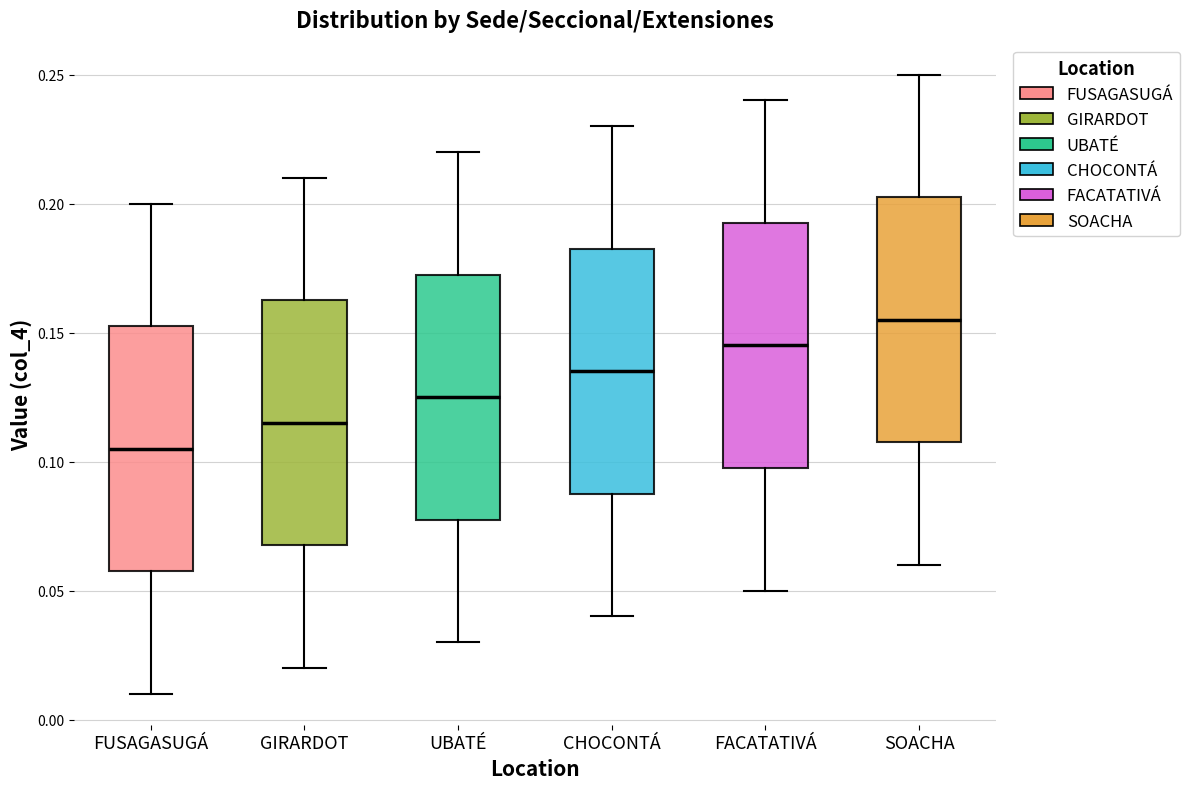

Reading left to right, transcribe this box plot: for each box, give where its median line is, the range the box spans, and where its two whiskers end, as read against the y-axis. The values are not printed on the chart, so give them approximately, as read against the axis.

FUSAGASUGÁ: median 0.105, box 0.060 to 0.155, whiskers 0.010 to 0.200
GIRARDOT: median 0.115, box 0.070 to 0.165, whiskers 0.020 to 0.210
UBATÉ: median 0.125, box 0.080 to 0.175, whiskers 0.030 to 0.220
CHOCONTÁ: median 0.135, box 0.090 to 0.185, whiskers 0.040 to 0.230
FACATATIVÁ: median 0.145, box 0.100 to 0.195, whiskers 0.050 to 0.240
SOACHA: median 0.155, box 0.110 to 0.205, whiskers 0.060 to 0.250